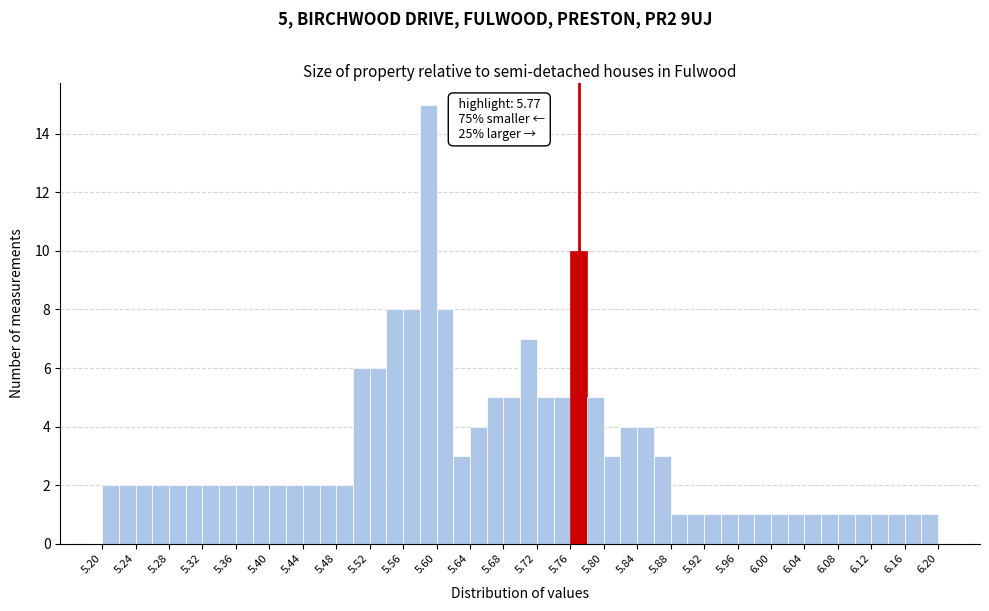

Which range on the x-axis has the tallest bar?

5.58 to 5.60